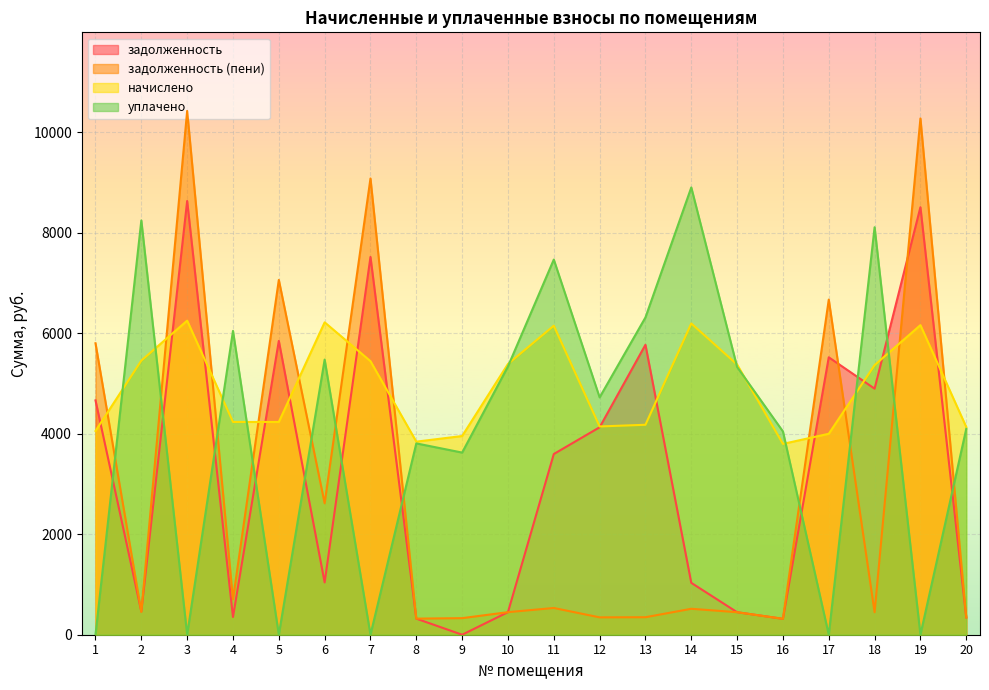

List the series in order of their peak value, highest first.

задолженность (пени), уплачено, задолженность, начислено